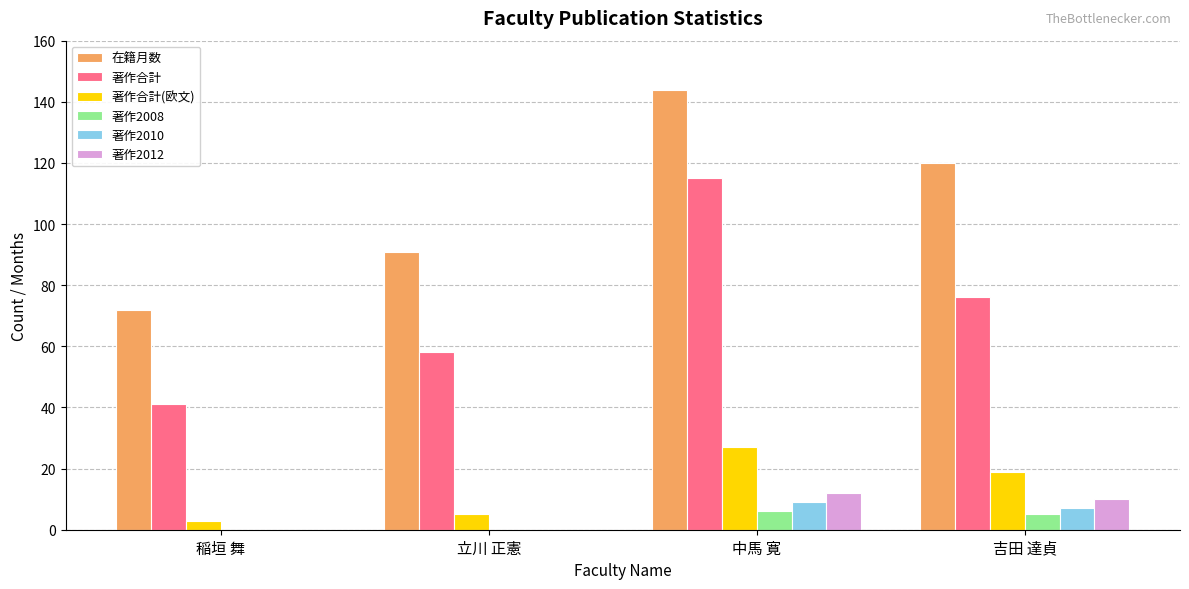

Which series changed the most between 稲垣 舞 and 立川 正憲?

在籍月数